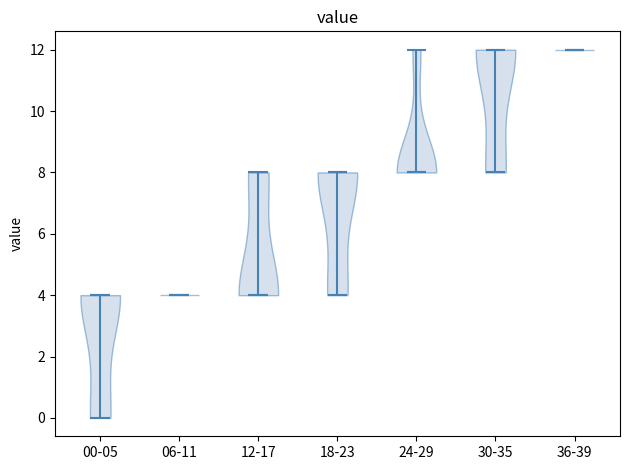

Reading left to right, read every violin against the y-axis: where its median line is, and the lowest and highest points it reaches. The values are not printed on the chart, so give them approximately, as read against the axis.

00-05: median line 4, lowest point 0, highest point 4
06-11: median line 4, lowest point 4, highest point 4
12-17: median line 4, lowest point 4, highest point 8
18-23: median line 8, lowest point 4, highest point 8
24-29: median line 8, lowest point 8, highest point 12
30-35: median line 12, lowest point 8, highest point 12
36-39: median line 12, lowest point 12, highest point 12